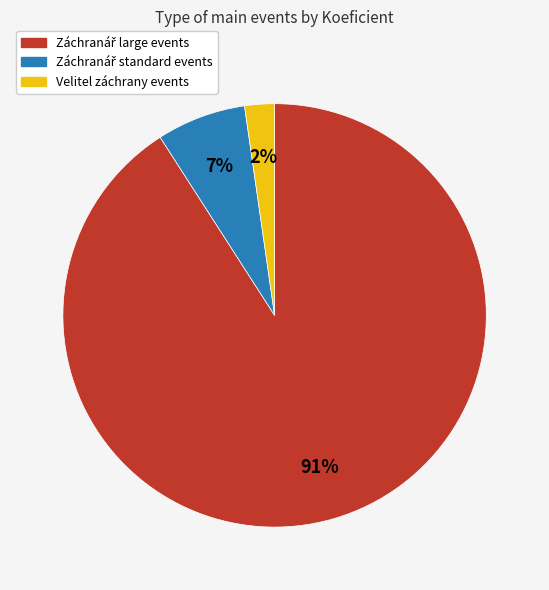

Count the number of slices in the pie.

3